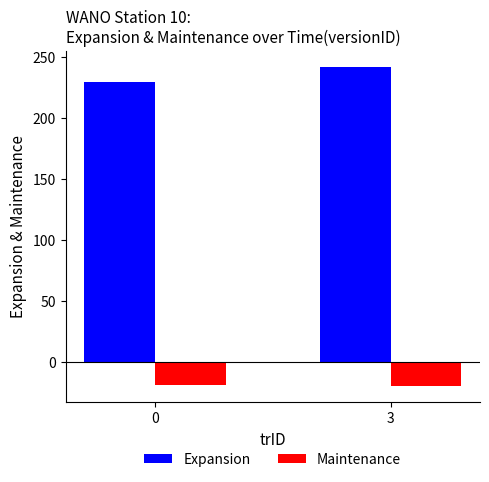

What is the spread (max minus min) of values at 0?

248.3